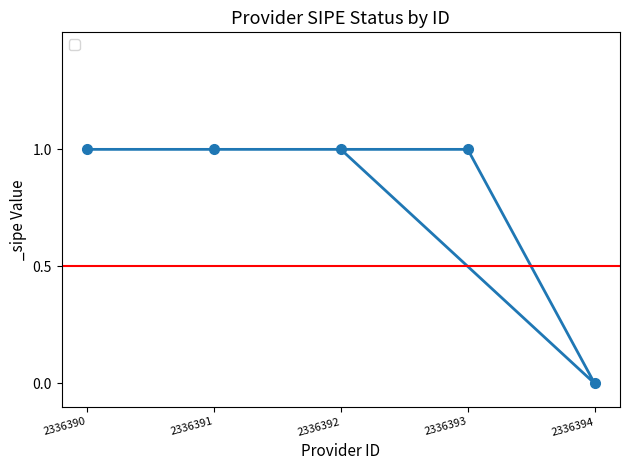

Count the values in the range 1 to 2.

4